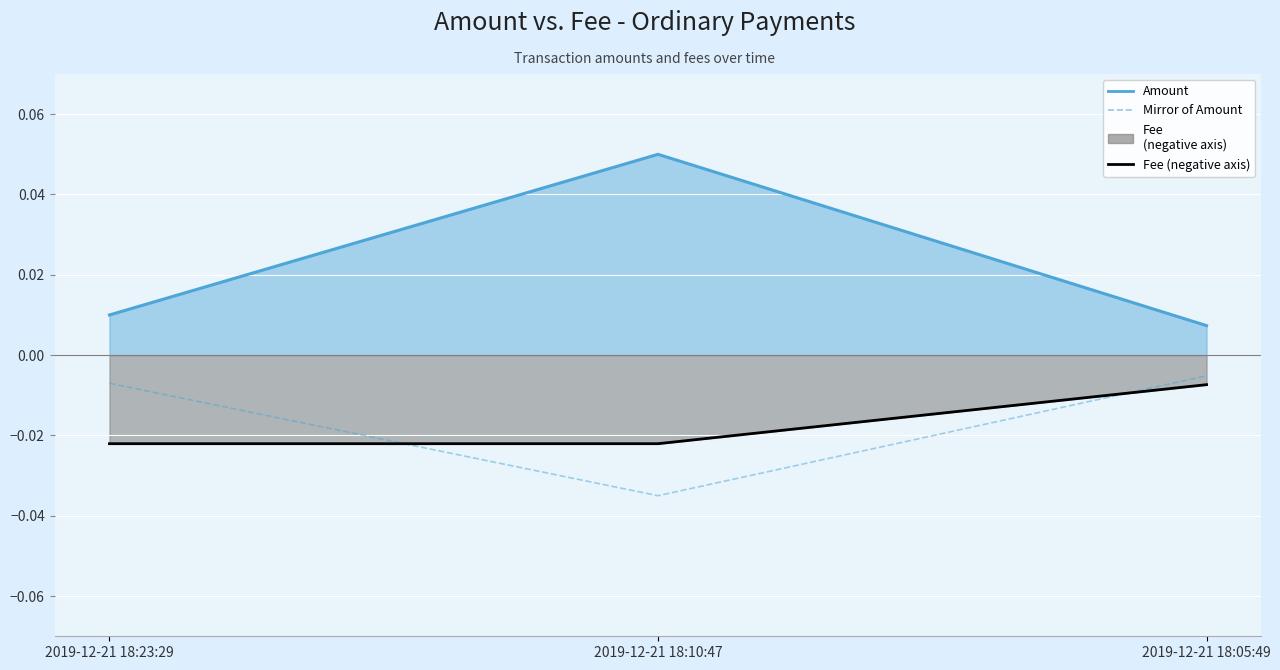

The value of Mirror of Amount at 2019-12-21 18:10:47 is -0.1. True or false?

False